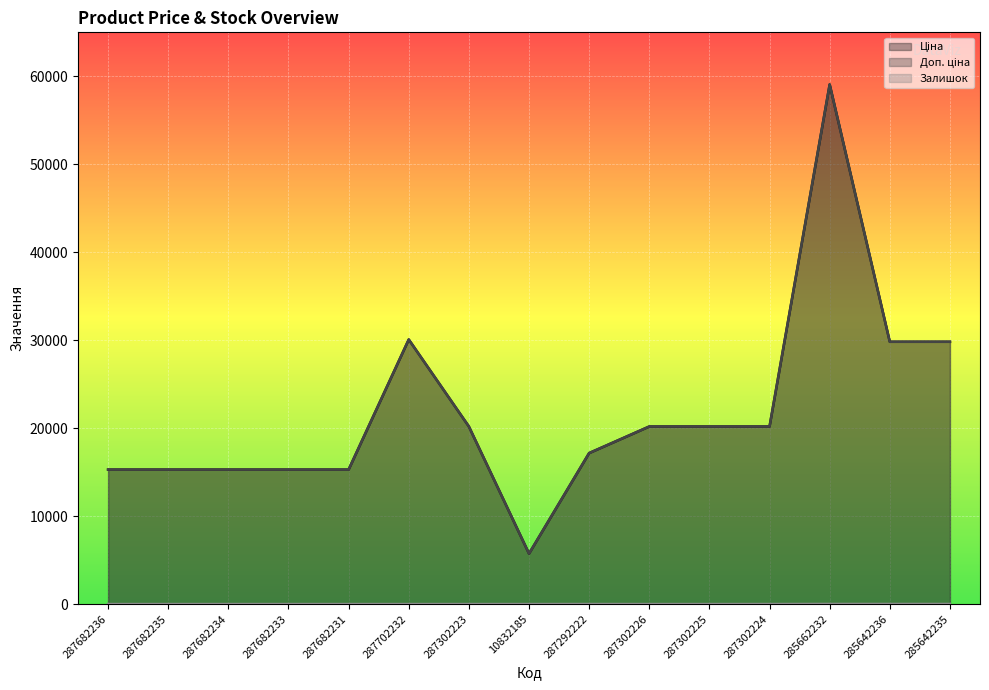

What is the difference between the Залишок values at 285642236 and 287702232?

12.0